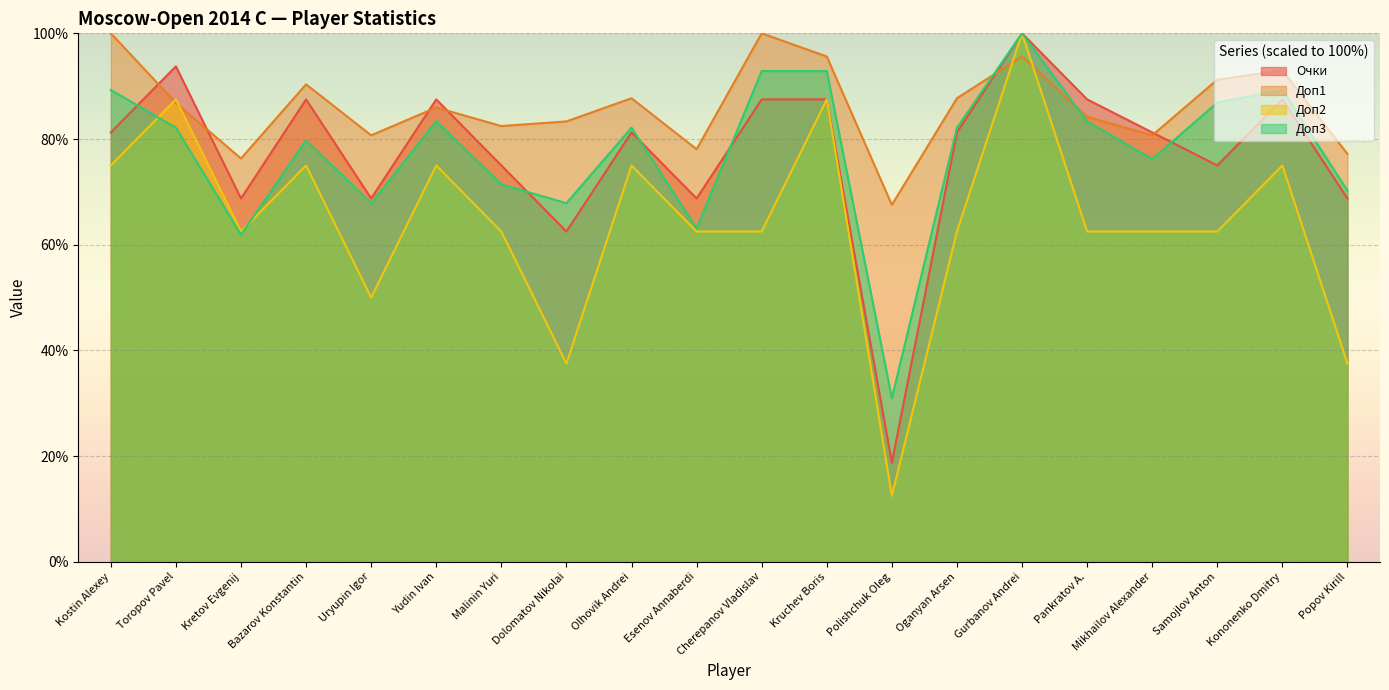

True or false: Доп2 has more than 1 points higher than both neighbors.

True